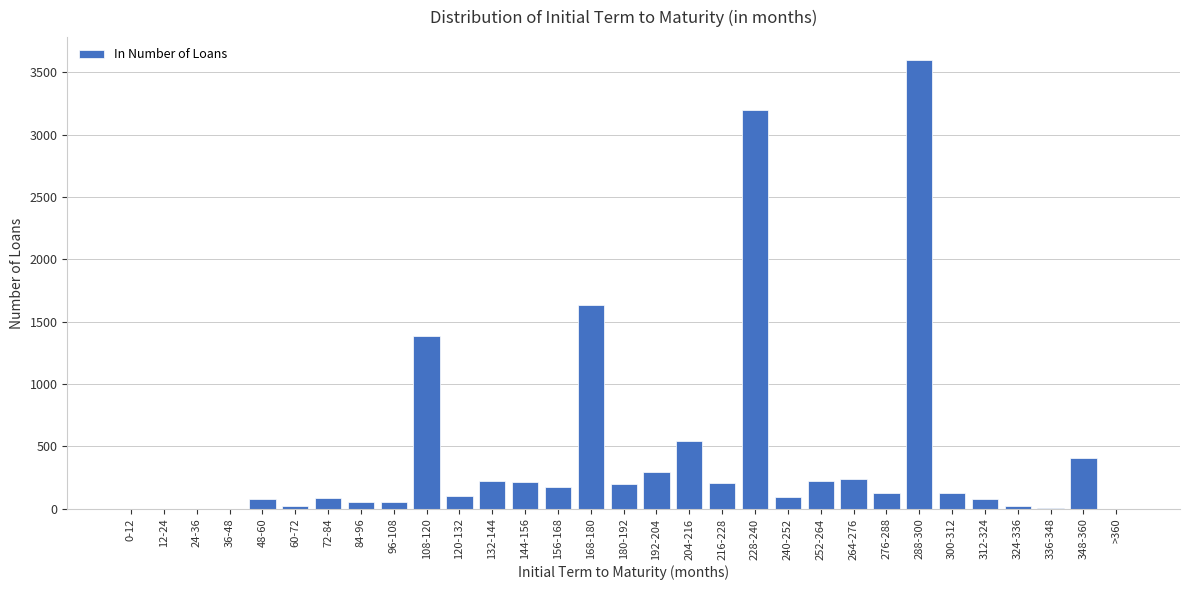

What is the sum of all values?

13392